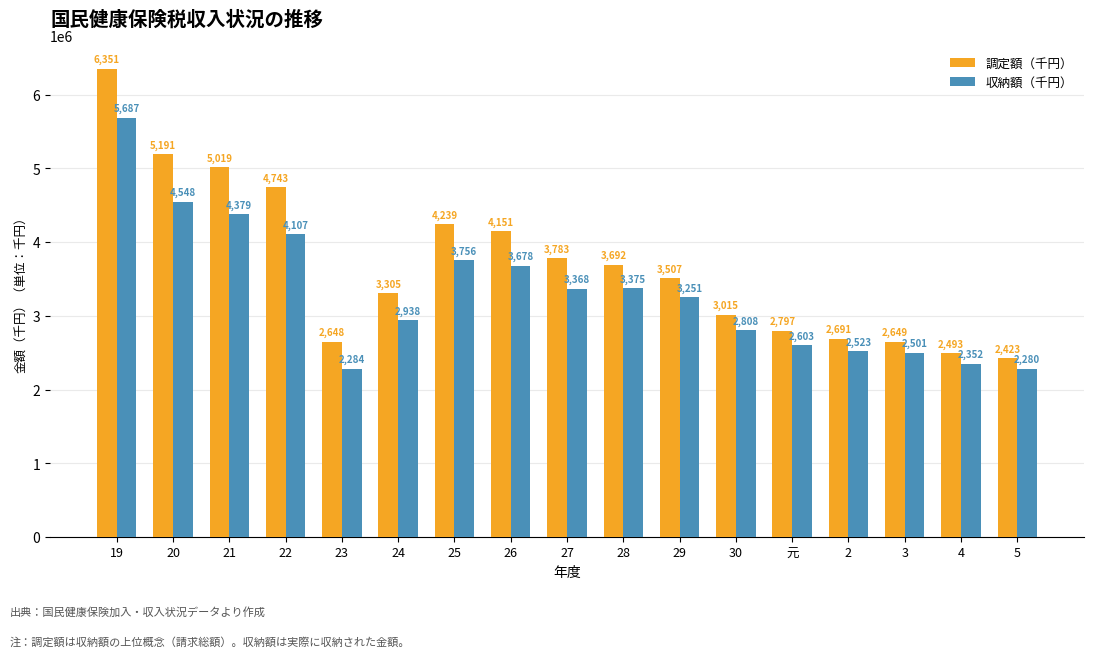

True or false: 調定額（千円） has a value of 4027538 at 4.

False